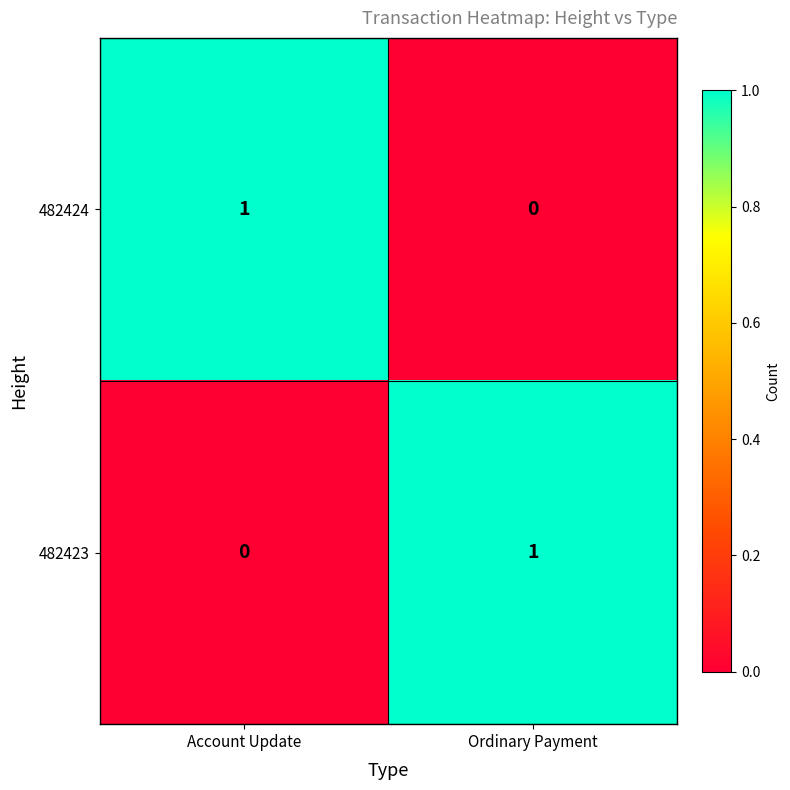

At which label is 482424 closest to 0?

Ordinary Payment